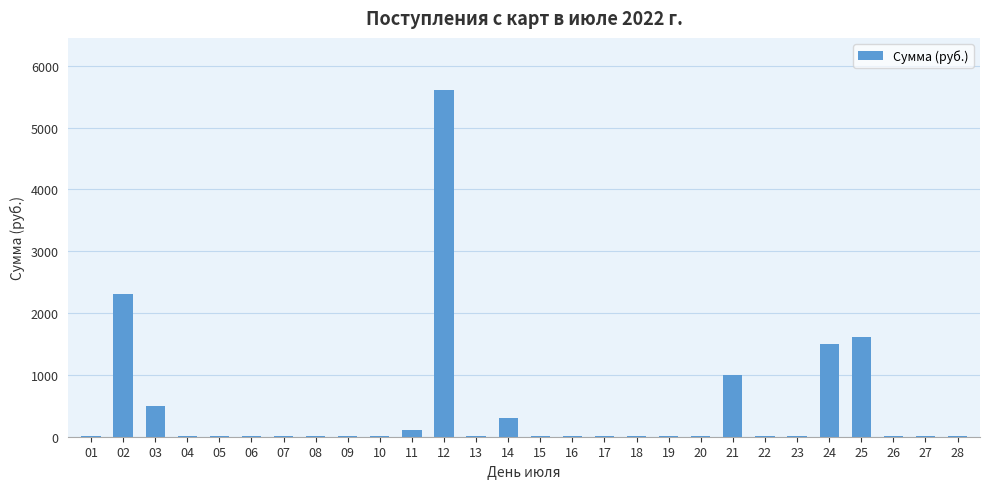

What is the change in value from 03 to 21?

+500